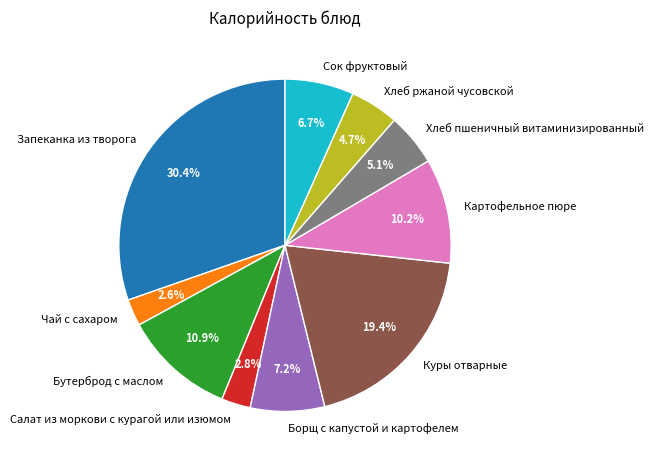

Which category has the biggest portion of the pie?

Запеканка из творога